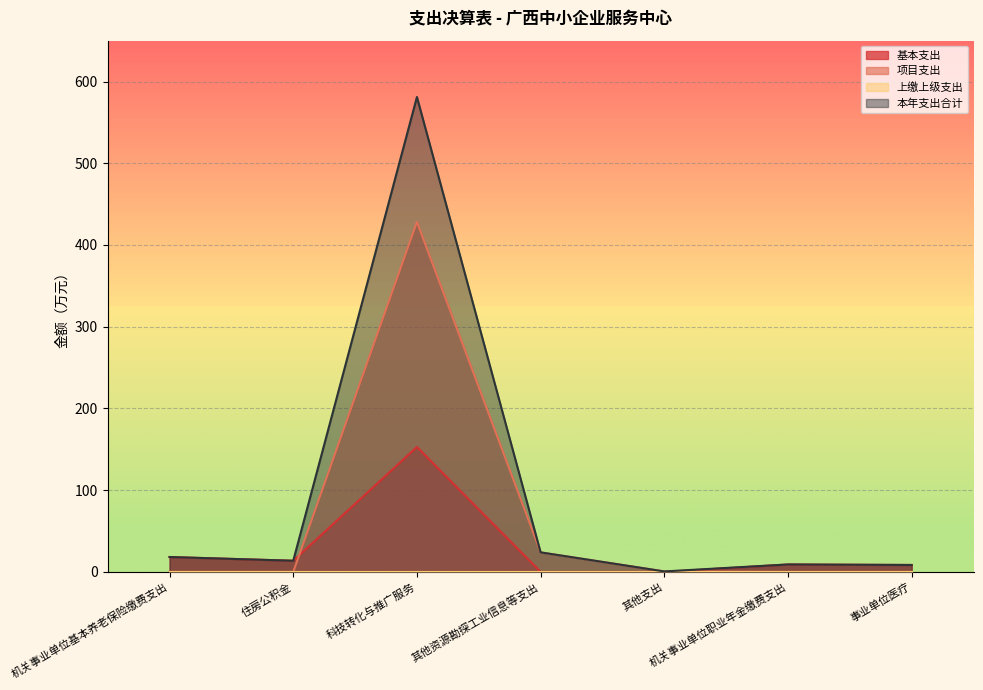

True or false: 本年支出合计 and 基本支出 cross at least once.

False